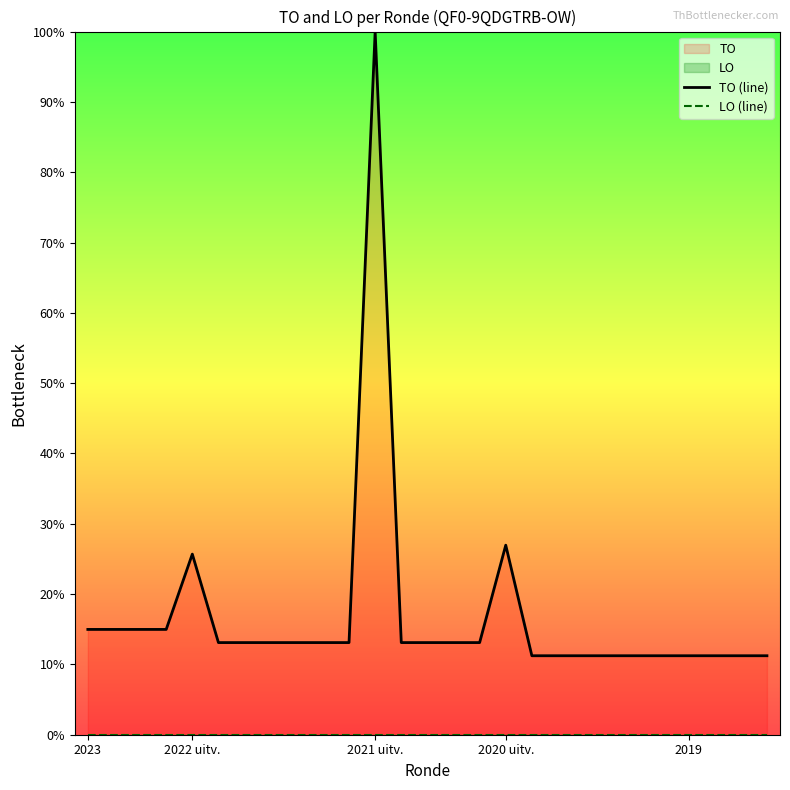

At which label is LO (line) closest to 0?

2023